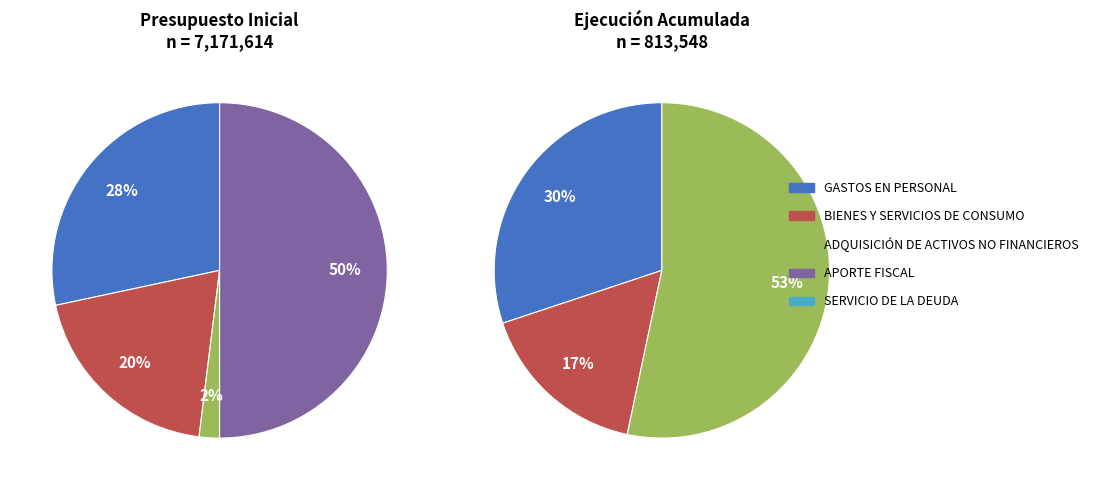

To the nearest percent, what is the combined percentage of BIENES Y SERVICIOS DE CONSUMO and ADQUISICIÓN DE ACTIVOS NO FINANCIEROS?

22%